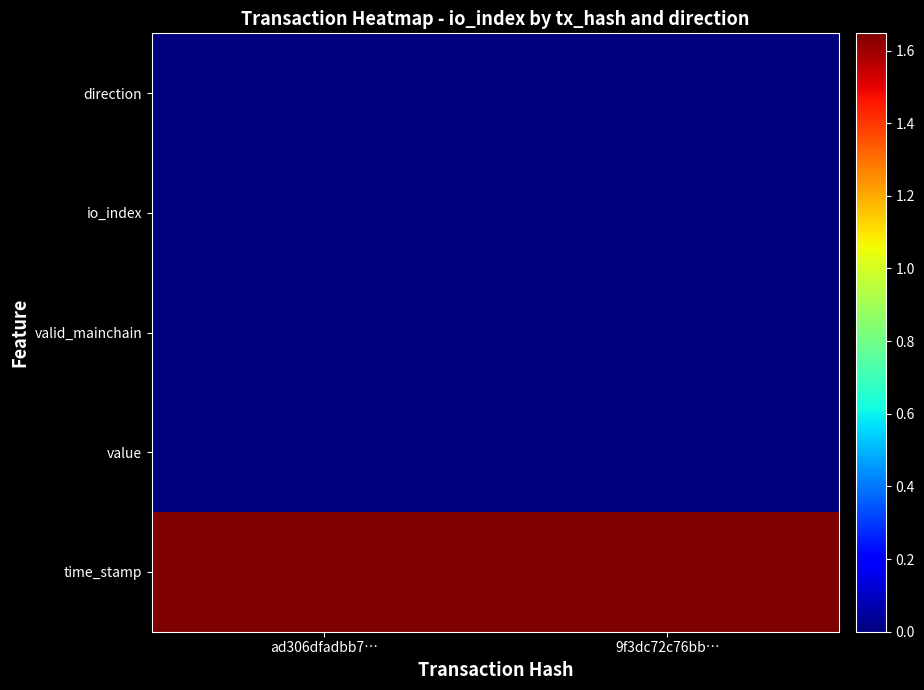

What is the spread (max minus min) of values at ad306dfadbb7…?

1647354546.0